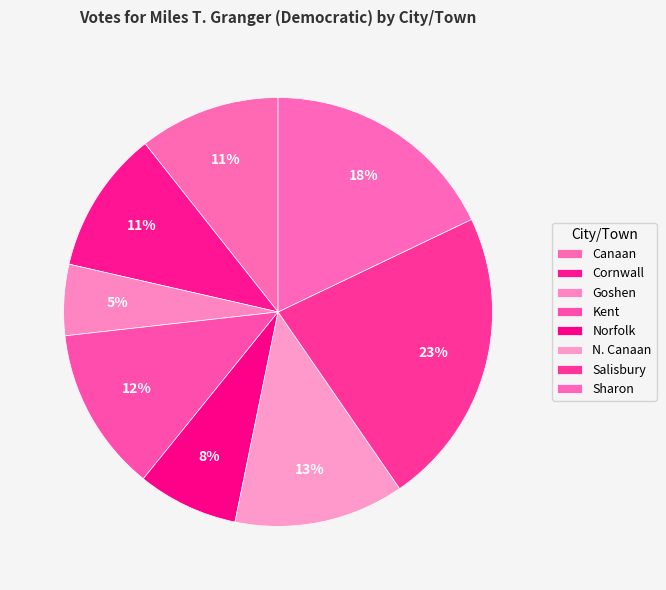

Count the number of slices in the pie.

8